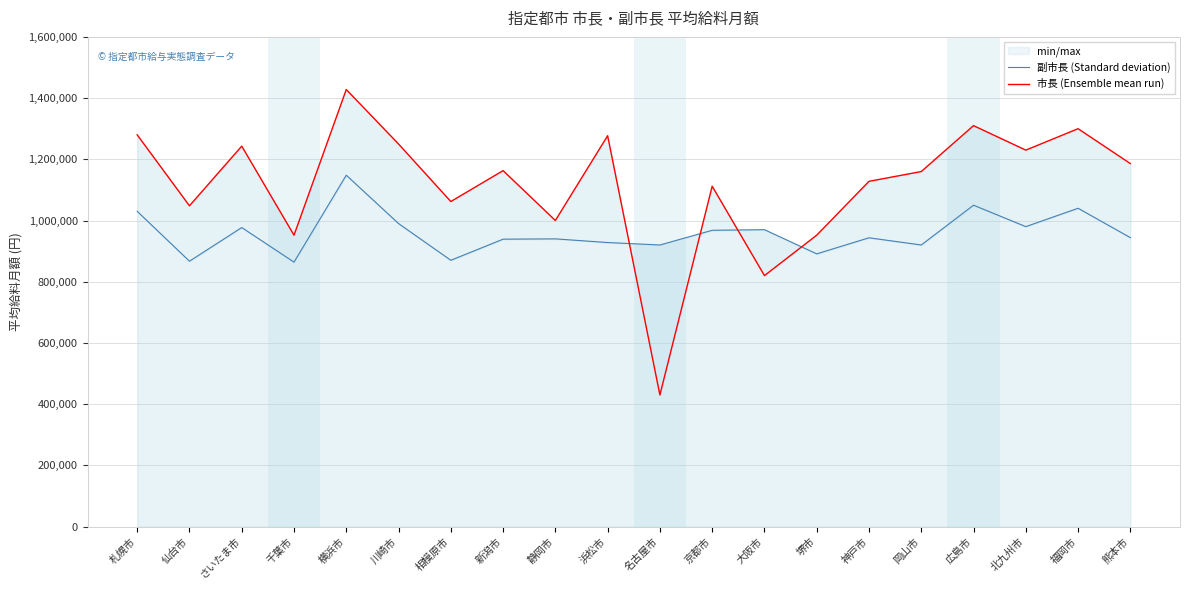

Which series has the largest total across all categories?

市長 (Ensemble mean run)